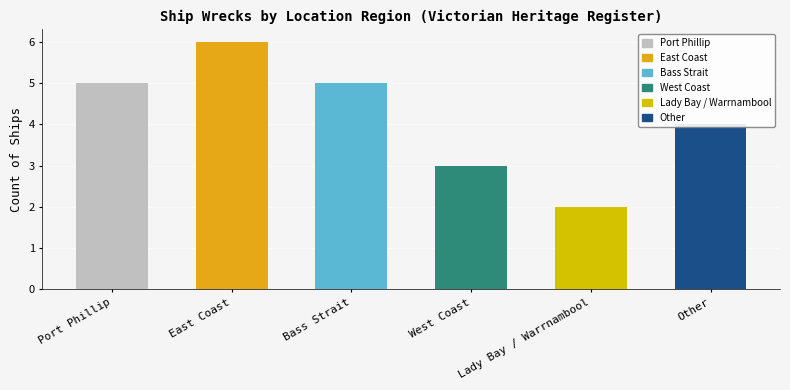

What is the minimum value shown in the chart?

2